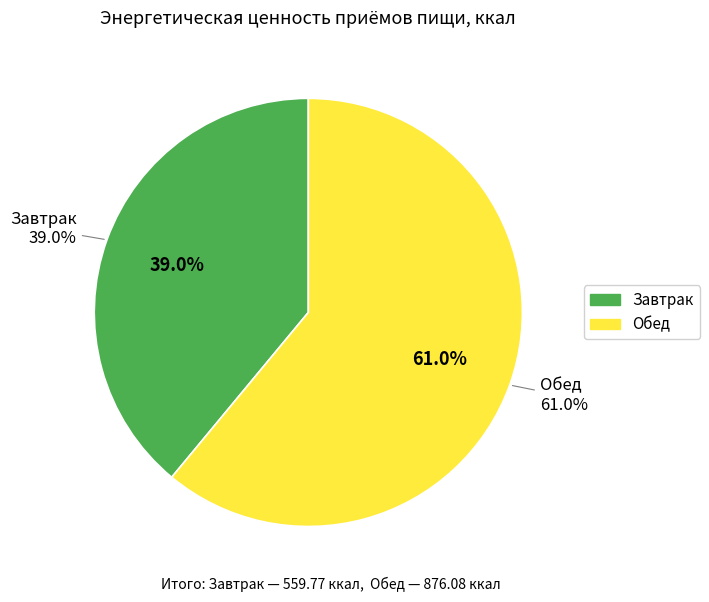

The Завтрак slice represents 39% of the pie. True or false?

True